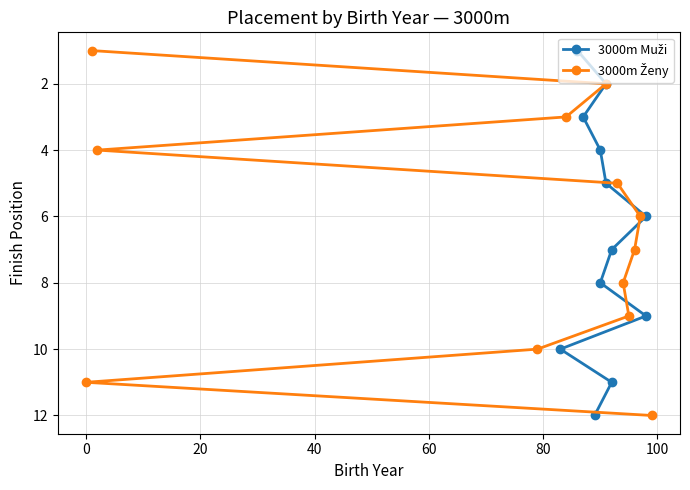

What are all the series names shown in the legend?

3000m Muži, 3000m Ženy